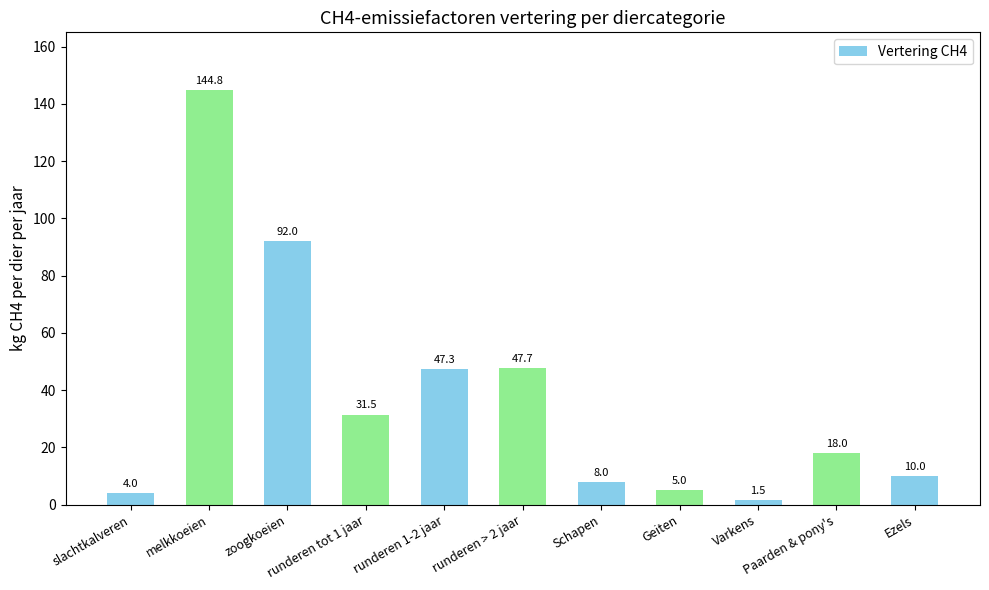

What is the sum of the values at Varkens and Paarden & pony's?

19.5